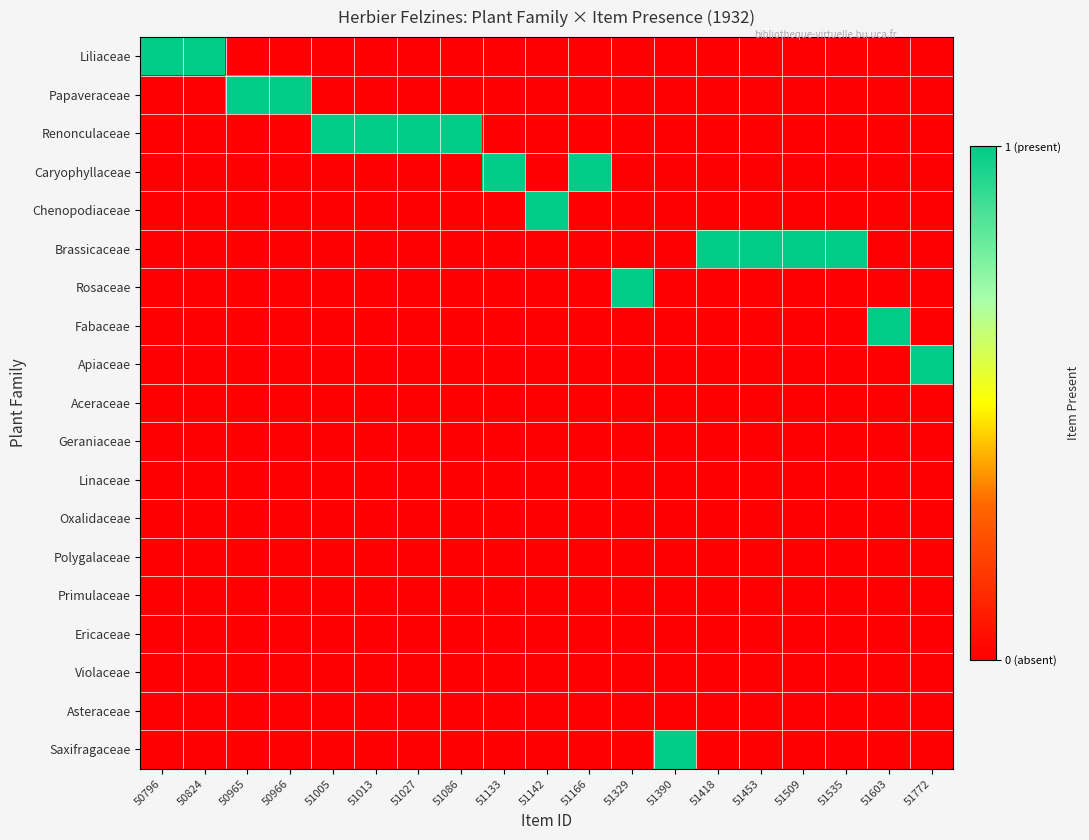

Reading left to right, transcribe all the data shown in this chart.

Liliaceae: 50796=1	50824=1	50965=0	50966=0	51005=0	51013=0	51027=0	51086=0	51133=0	51142=0	51166=0	51329=0	51390=0	51418=0	51453=0	51509=0	51535=0	51603=0	51772=0
Papaveraceae: 50796=0	50824=0	50965=1	50966=1	51005=0	51013=0	51027=0	51086=0	51133=0	51142=0	51166=0	51329=0	51390=0	51418=0	51453=0	51509=0	51535=0	51603=0	51772=0
Renonculaceae: 50796=0	50824=0	50965=0	50966=0	51005=1	51013=1	51027=1	51086=1	51133=0	51142=0	51166=0	51329=0	51390=0	51418=0	51453=0	51509=0	51535=0	51603=0	51772=0
Caryophyllaceae: 50796=0	50824=0	50965=0	50966=0	51005=0	51013=0	51027=0	51086=0	51133=1	51142=0	51166=1	51329=0	51390=0	51418=0	51453=0	51509=0	51535=0	51603=0	51772=0
Chenopodiaceae: 50796=0	50824=0	50965=0	50966=0	51005=0	51013=0	51027=0	51086=0	51133=0	51142=1	51166=0	51329=0	51390=0	51418=0	51453=0	51509=0	51535=0	51603=0	51772=0
Brassicaceae: 50796=0	50824=0	50965=0	50966=0	51005=0	51013=0	51027=0	51086=0	51133=0	51142=0	51166=0	51329=0	51390=0	51418=1	51453=1	51509=1	51535=1	51603=0	51772=0
Rosaceae: 50796=0	50824=0	50965=0	50966=0	51005=0	51013=0	51027=0	51086=0	51133=0	51142=0	51166=0	51329=1	51390=0	51418=0	51453=0	51509=0	51535=0	51603=0	51772=0
Fabaceae: 50796=0	50824=0	50965=0	50966=0	51005=0	51013=0	51027=0	51086=0	51133=0	51142=0	51166=0	51329=0	51390=0	51418=0	51453=0	51509=0	51535=0	51603=1	51772=0
Apiaceae: 50796=0	50824=0	50965=0	50966=0	51005=0	51013=0	51027=0	51086=0	51133=0	51142=0	51166=0	51329=0	51390=0	51418=0	51453=0	51509=0	51535=0	51603=0	51772=1
Aceraceae: 50796=0	50824=0	50965=0	50966=0	51005=0	51013=0	51027=0	51086=0	51133=0	51142=0	51166=0	51329=0	51390=0	51418=0	51453=0	51509=0	51535=0	51603=0	51772=0
Geraniaceae: 50796=0	50824=0	50965=0	50966=0	51005=0	51013=0	51027=0	51086=0	51133=0	51142=0	51166=0	51329=0	51390=0	51418=0	51453=0	51509=0	51535=0	51603=0	51772=0
Linaceae: 50796=0	50824=0	50965=0	50966=0	51005=0	51013=0	51027=0	51086=0	51133=0	51142=0	51166=0	51329=0	51390=0	51418=0	51453=0	51509=0	51535=0	51603=0	51772=0
Oxalidaceae: 50796=0	50824=0	50965=0	50966=0	51005=0	51013=0	51027=0	51086=0	51133=0	51142=0	51166=0	51329=0	51390=0	51418=0	51453=0	51509=0	51535=0	51603=0	51772=0
Polygalaceae: 50796=0	50824=0	50965=0	50966=0	51005=0	51013=0	51027=0	51086=0	51133=0	51142=0	51166=0	51329=0	51390=0	51418=0	51453=0	51509=0	51535=0	51603=0	51772=0
Primulaceae: 50796=0	50824=0	50965=0	50966=0	51005=0	51013=0	51027=0	51086=0	51133=0	51142=0	51166=0	51329=0	51390=0	51418=0	51453=0	51509=0	51535=0	51603=0	51772=0
Ericaceae: 50796=0	50824=0	50965=0	50966=0	51005=0	51013=0	51027=0	51086=0	51133=0	51142=0	51166=0	51329=0	51390=0	51418=0	51453=0	51509=0	51535=0	51603=0	51772=0
Violaceae: 50796=0	50824=0	50965=0	50966=0	51005=0	51013=0	51027=0	51086=0	51133=0	51142=0	51166=0	51329=0	51390=0	51418=0	51453=0	51509=0	51535=0	51603=0	51772=0
Asteraceae: 50796=0	50824=0	50965=0	50966=0	51005=0	51013=0	51027=0	51086=0	51133=0	51142=0	51166=0	51329=0	51390=0	51418=0	51453=0	51509=0	51535=0	51603=0	51772=0
Saxifragaceae: 50796=0	50824=0	50965=0	50966=0	51005=0	51013=0	51027=0	51086=0	51133=0	51142=0	51166=0	51329=0	51390=1	51418=0	51453=0	51509=0	51535=0	51603=0	51772=0